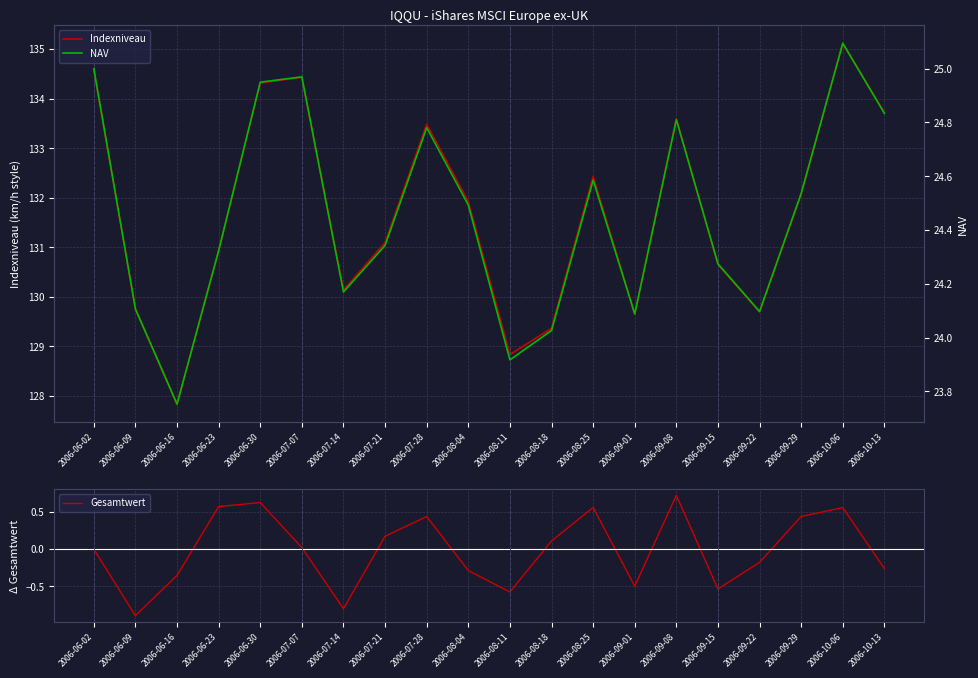

What is the average value of the Indexniveau series?

131.7